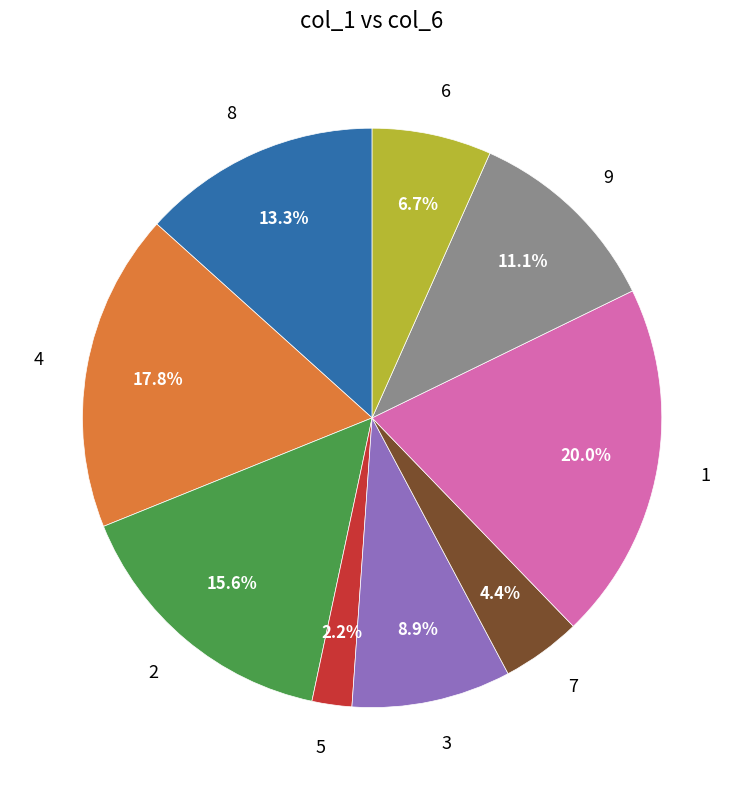

Which slice is the smallest?

5